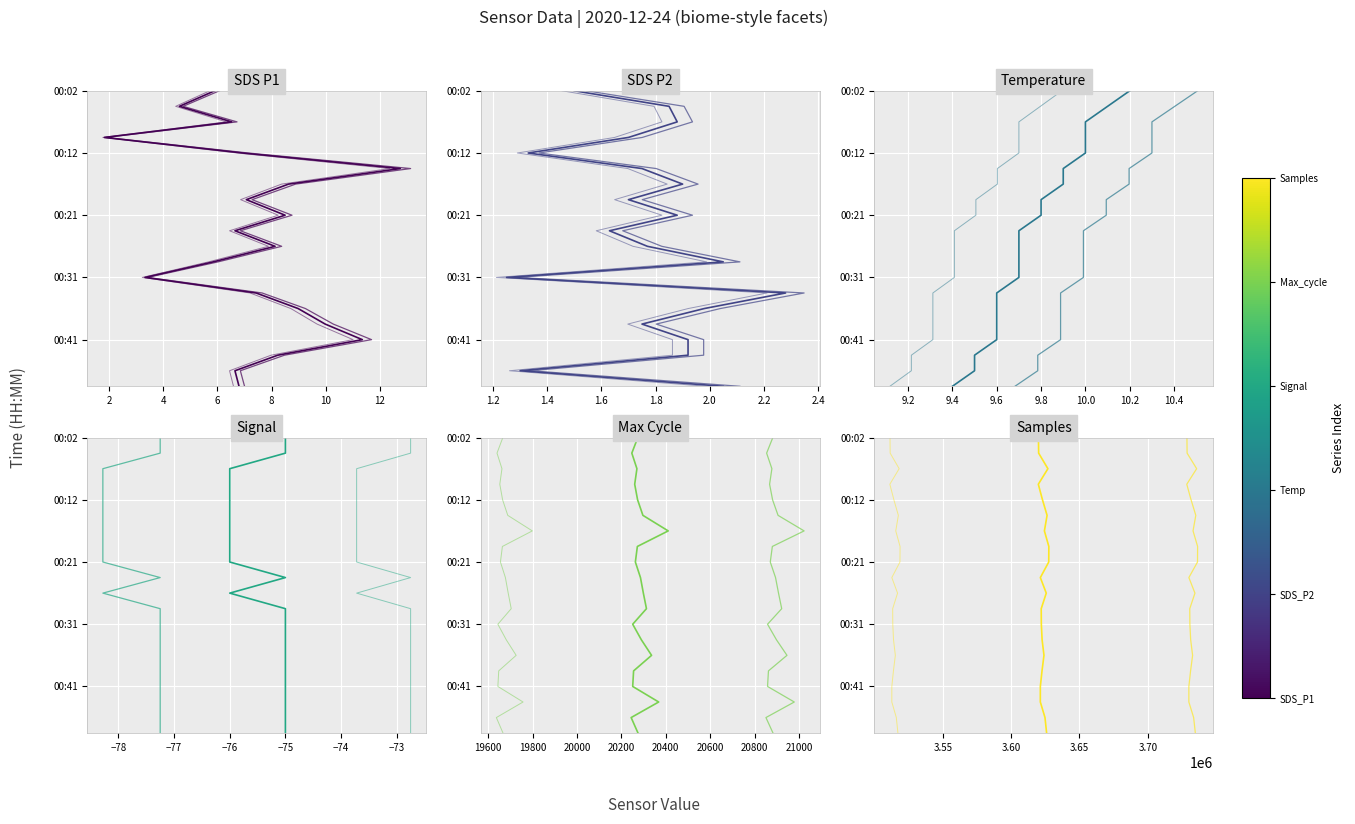

Which series changed the most between 6 and 14?

SDS_P1